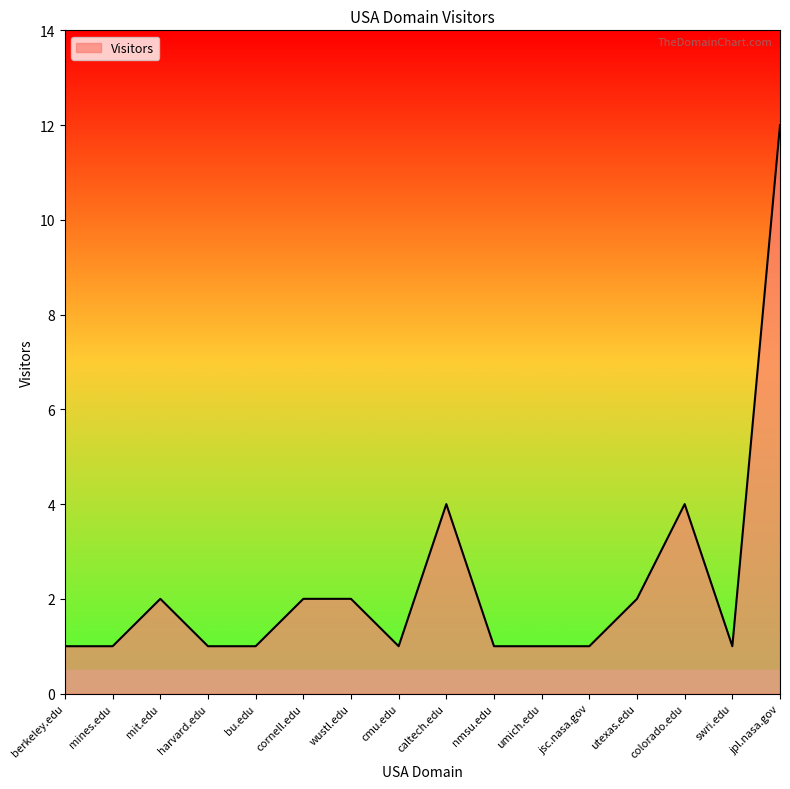

What is the ratio of the value at bu.edu to the value at jsc.nasa.gov?

1.0